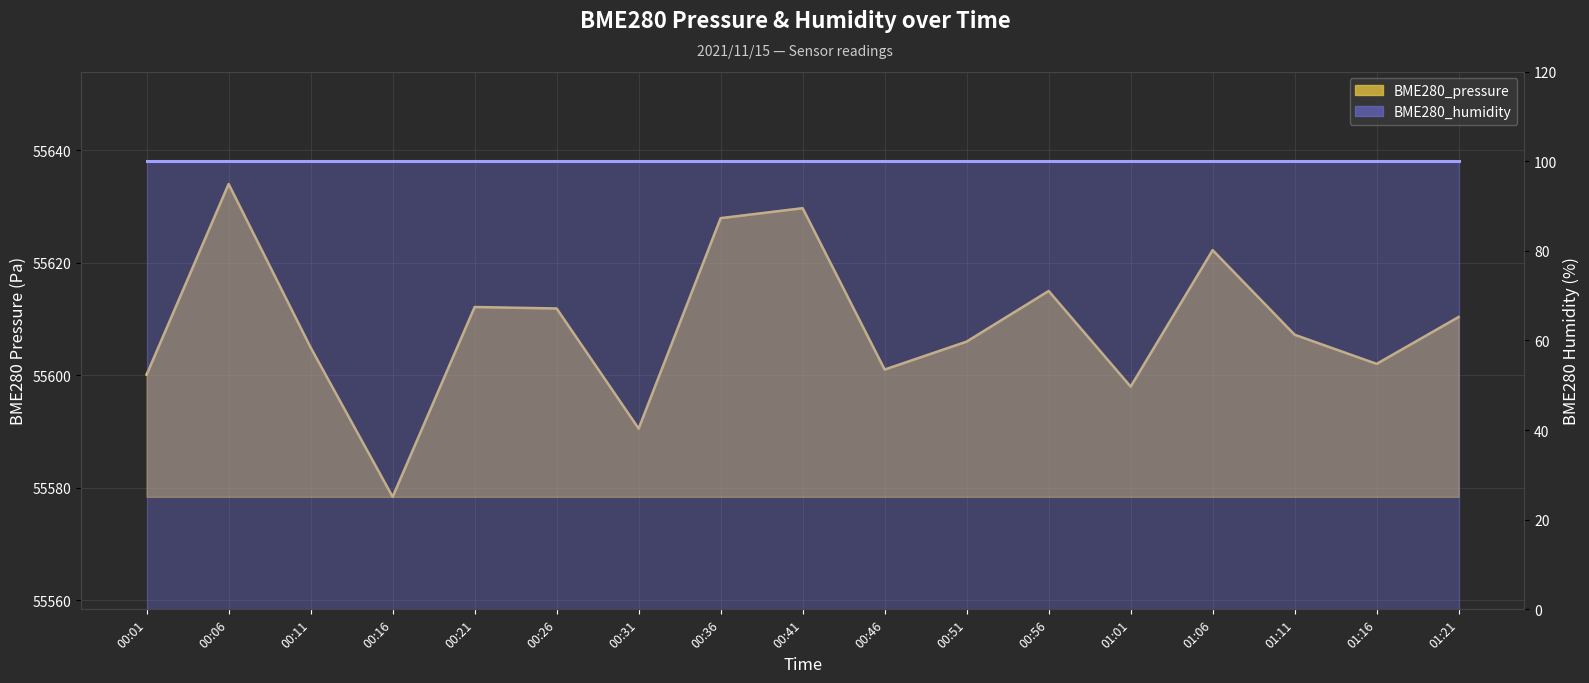

Where does the BME280_pressure (line) series first go above 55607?

00:06